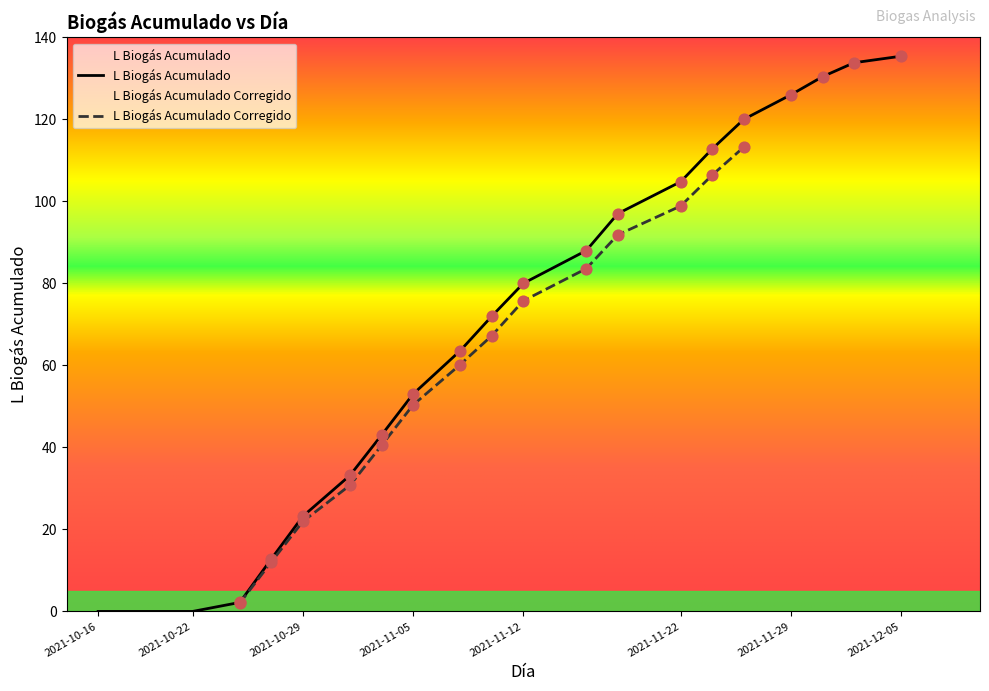

Approximately how many times larger is the value at 2021-12-03 compared to 2021-11-01?

4.0